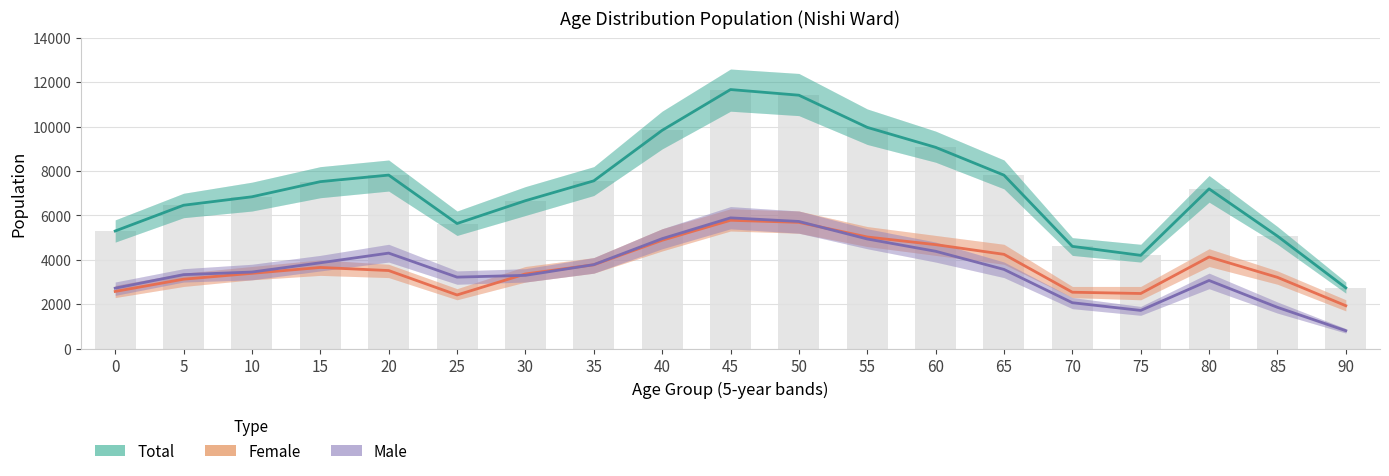

Between 80 and 40, which is larger?

40